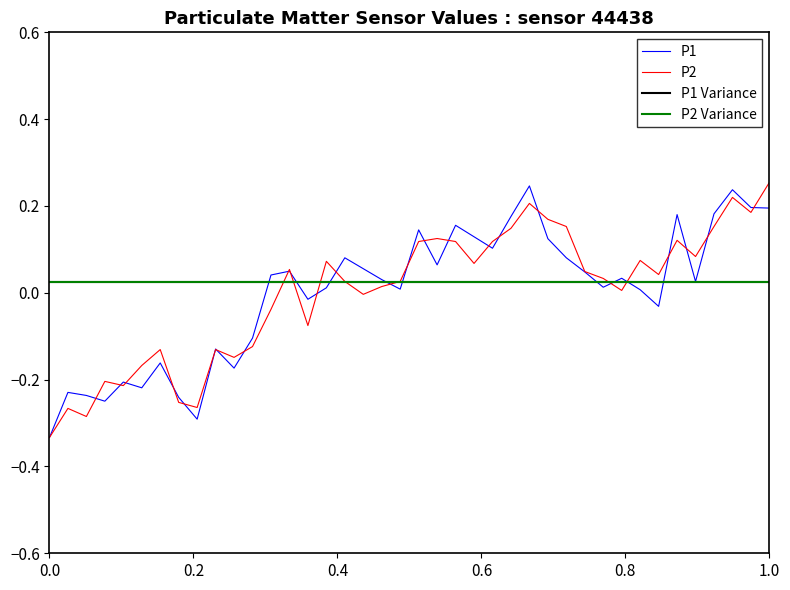

What is the difference between the second highest and minimum values in the P2 series?

0.6